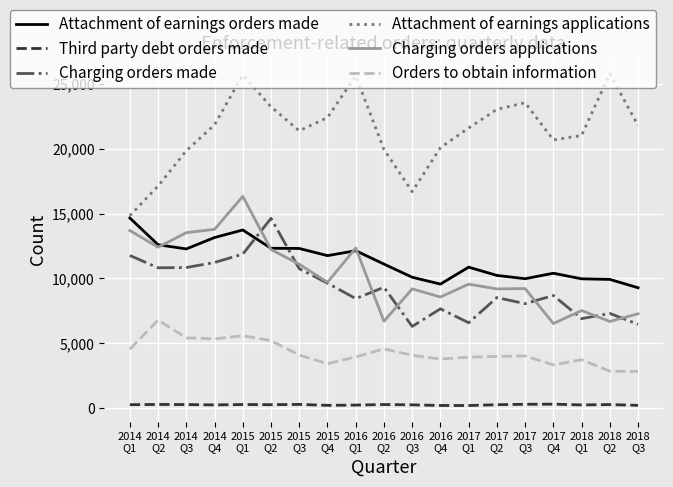

What is the sum of the Attachment of earnings applications values at 2014
Q1 and 2017
Q2?

37864